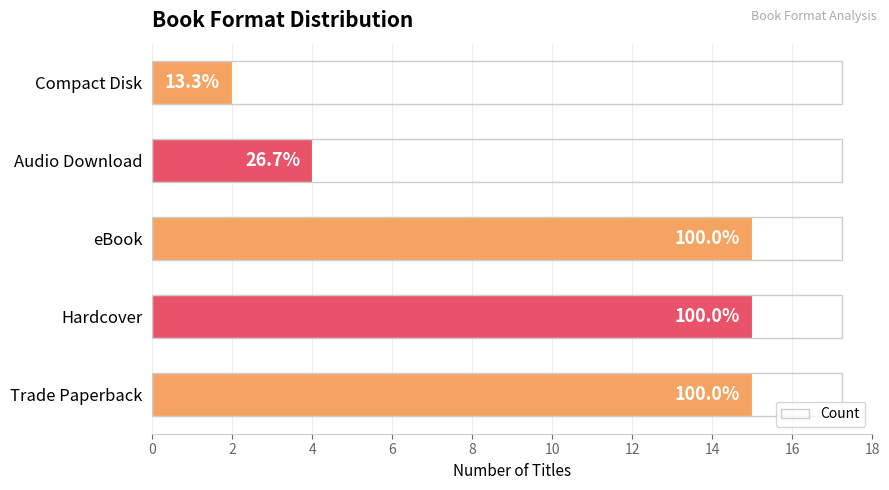

How many bars are there in total?

5